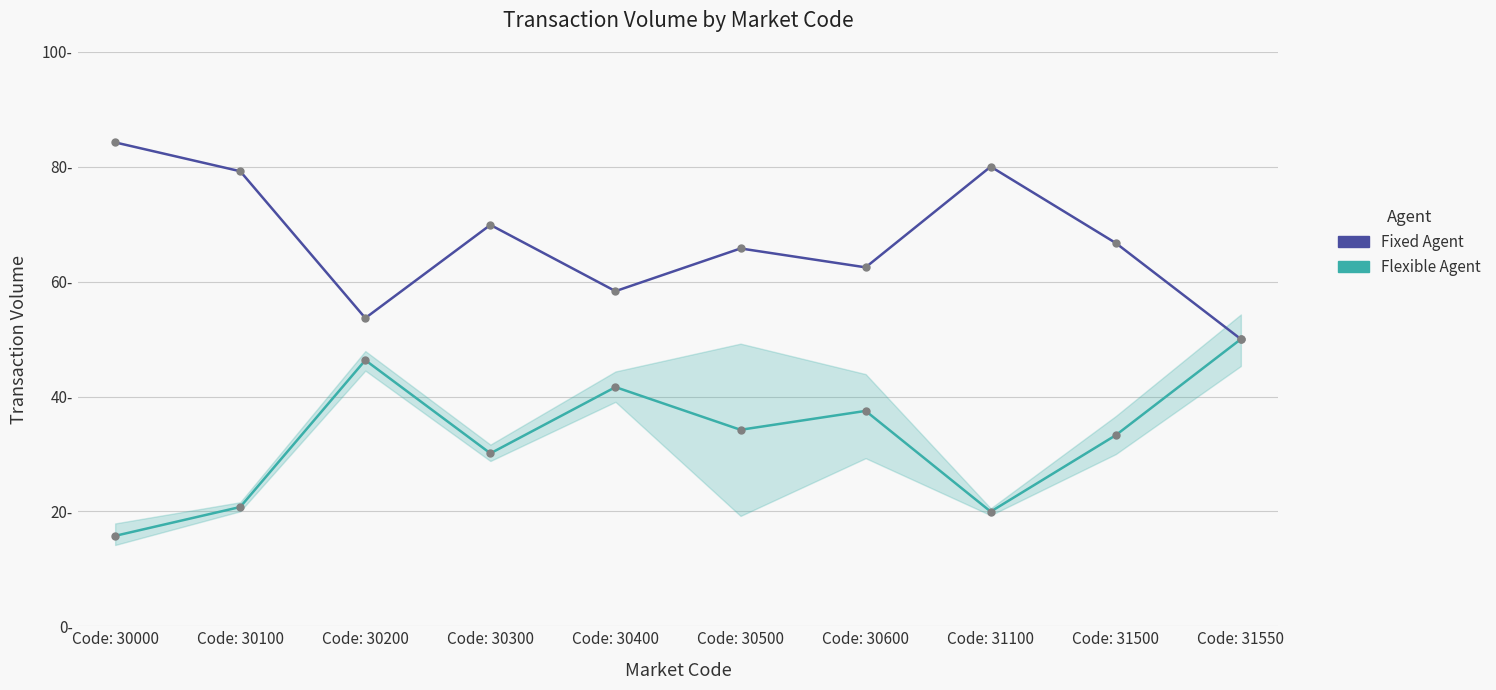

At which label is Fixed Agent closest to 67?

Code: 31500